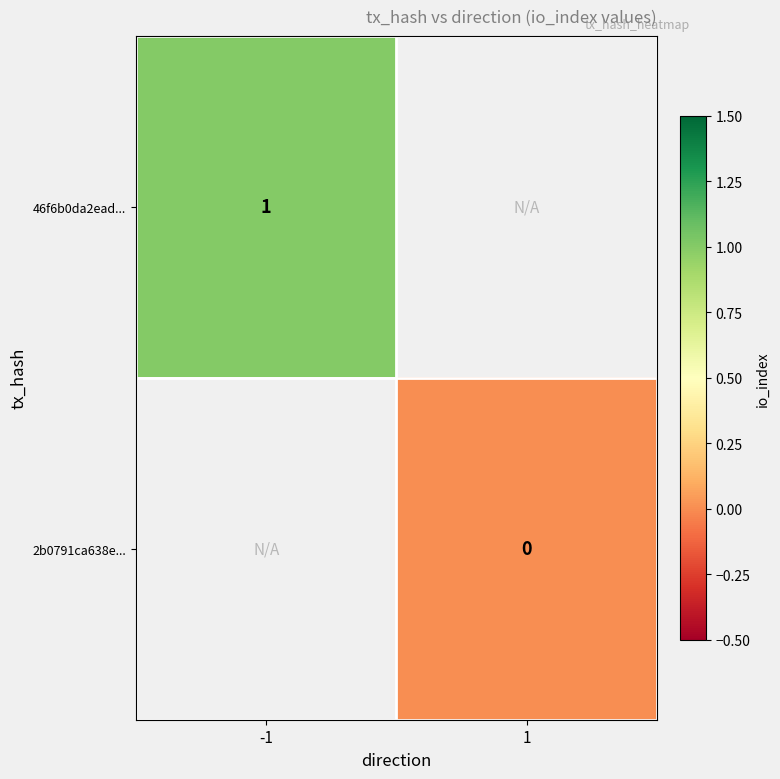

At how many categories does at least one series exceed 0?

1